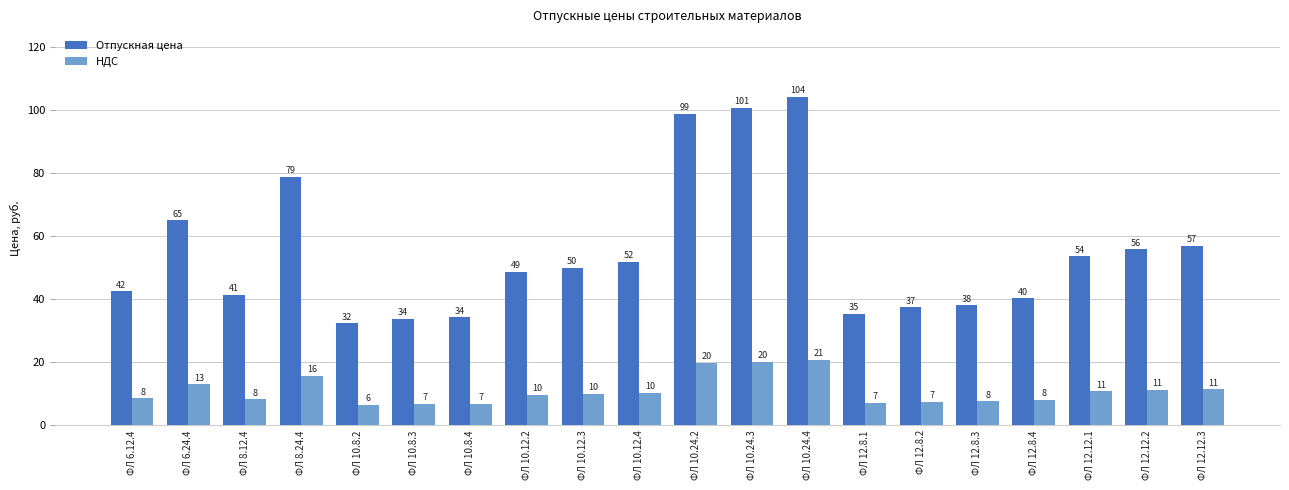

Reading left to right, transcribe all the data shown in this chart.

Отпускная цена: ФЛ 6.12.4=42.5	ФЛ 6.24.4=65.0	ФЛ 8.12.4=41.4	ФЛ 8.24.4=78.8	ФЛ 10.8.2=32.4	ФЛ 10.8.3=33.8	ФЛ 10.8.4=34.2	ФЛ 10.12.2=48.6	ФЛ 10.12.3=50.0	ФЛ 10.12.4=51.9	ФЛ 10.24.2=98.7	ФЛ 10.24.3=100.6	ФЛ 10.24.4=104.2	ФЛ 12.8.1=35.4	ФЛ 12.8.2=37.4	ФЛ 12.8.3=38.1	ФЛ 12.8.4=40.2	ФЛ 12.12.1=53.6	ФЛ 12.12.2=55.8	ФЛ 12.12.3=57.0
НДС: ФЛ 6.12.4=8.5	ФЛ 6.24.4=13.0	ФЛ 8.12.4=8.3	ФЛ 8.24.4=15.8	ФЛ 10.8.2=6.5	ФЛ 10.8.3=6.8	ФЛ 10.8.4=6.8	ФЛ 10.12.2=9.7	ФЛ 10.12.3=10.0	ФЛ 10.12.4=10.4	ФЛ 10.24.2=19.7	ФЛ 10.24.3=20.1	ФЛ 10.24.4=20.8	ФЛ 12.8.1=7.1	ФЛ 12.8.2=7.5	ФЛ 12.8.3=7.6	ФЛ 12.8.4=8.1	ФЛ 12.12.1=10.7	ФЛ 12.12.2=11.2	ФЛ 12.12.3=11.4